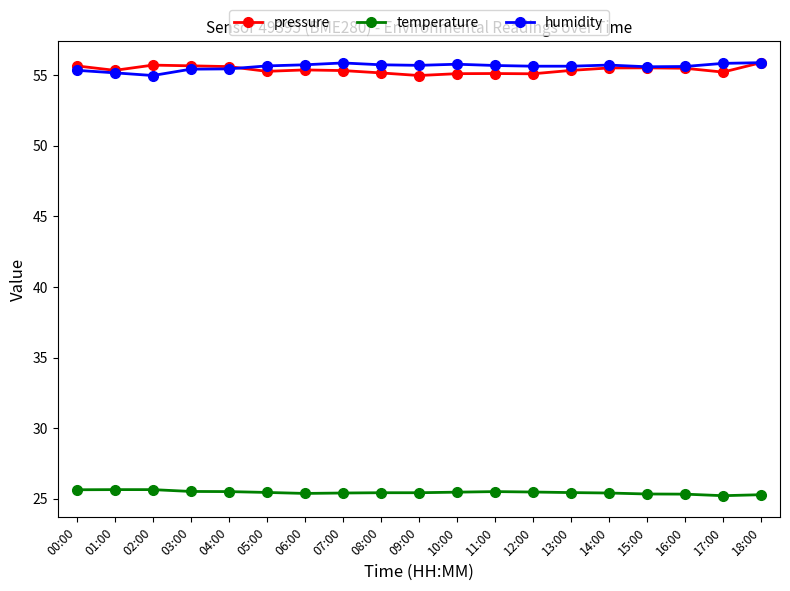

What is the difference between the highest and lowest values at 13:00?

30.2